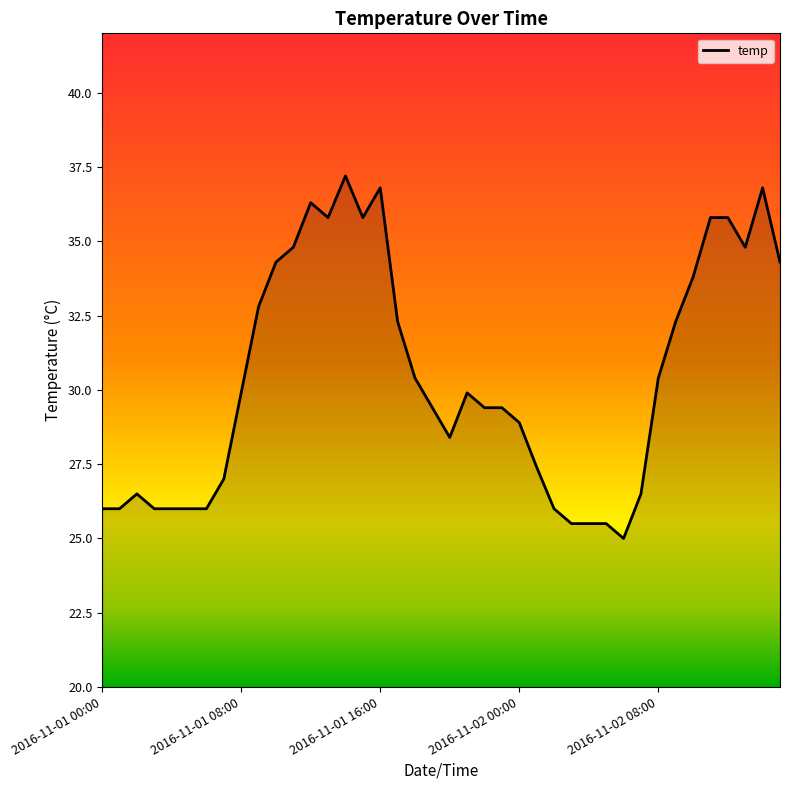

What is the minimum value shown in the chart?

25.0